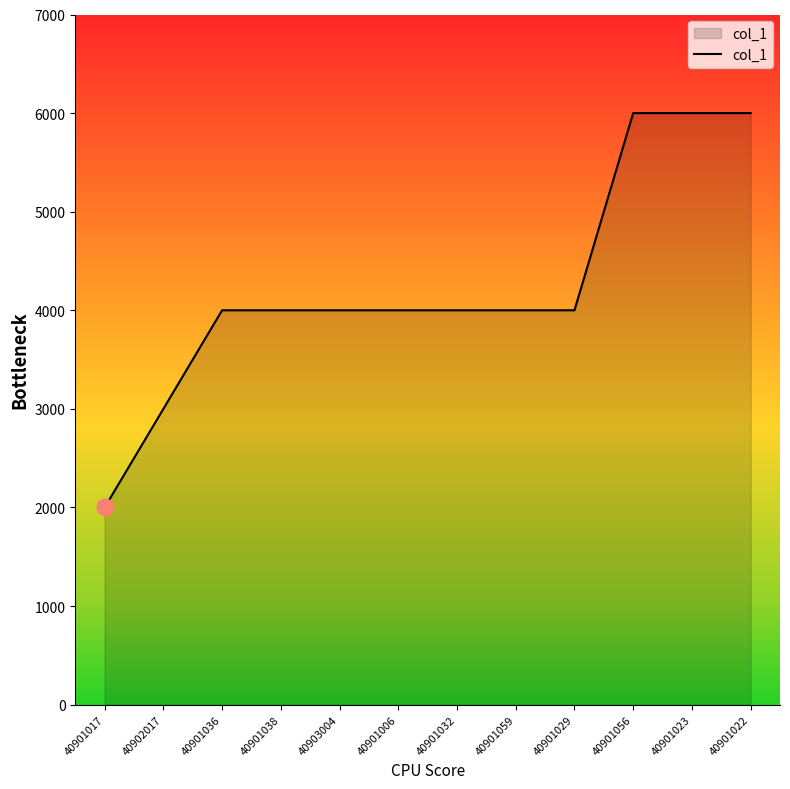

Which label corresponds to the smallest value in the chart?

40901017